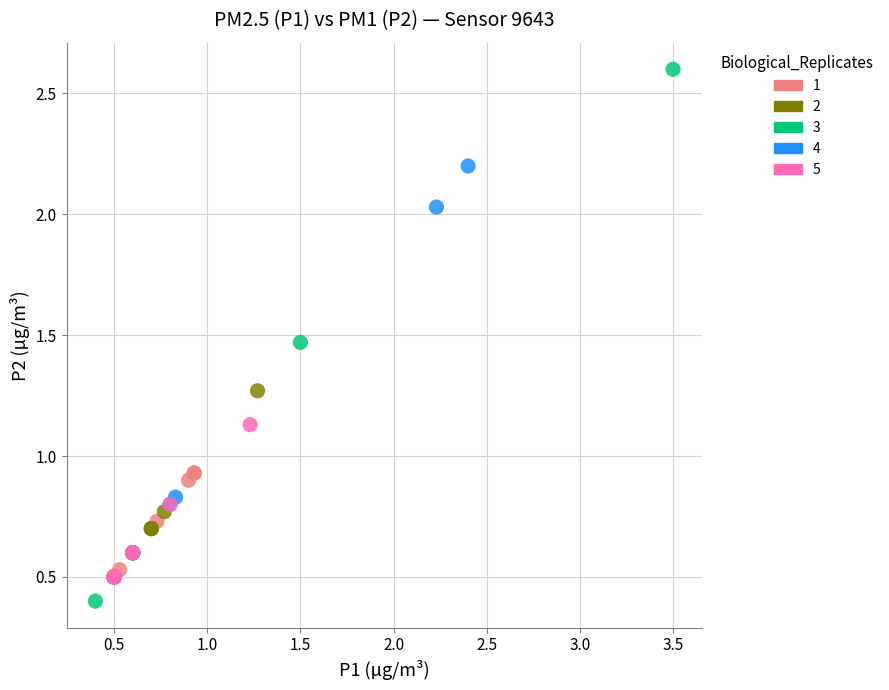

What are all the series names shown in the legend?

1, 2, 3, 4, 5